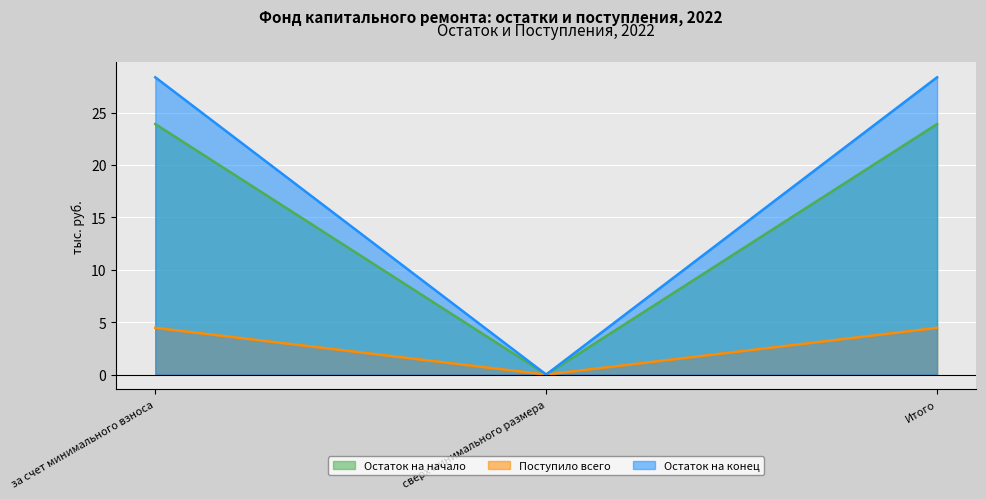

What is the maximum value for Поступило всего?

4.5